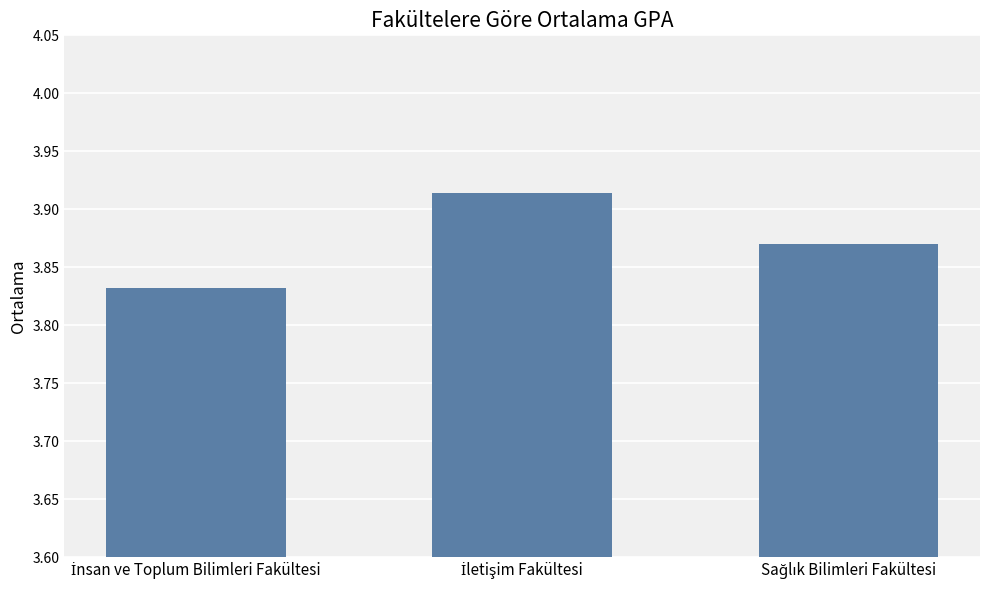

How many values are between 3 and 4?

3